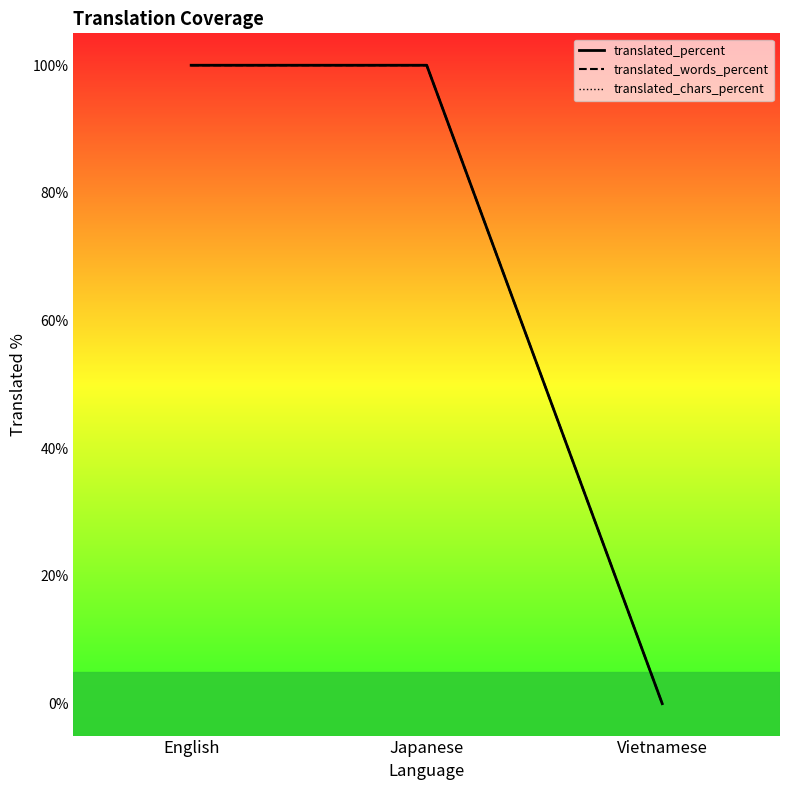

Count the translated_chars_percent values in the range 0 to 100.

3